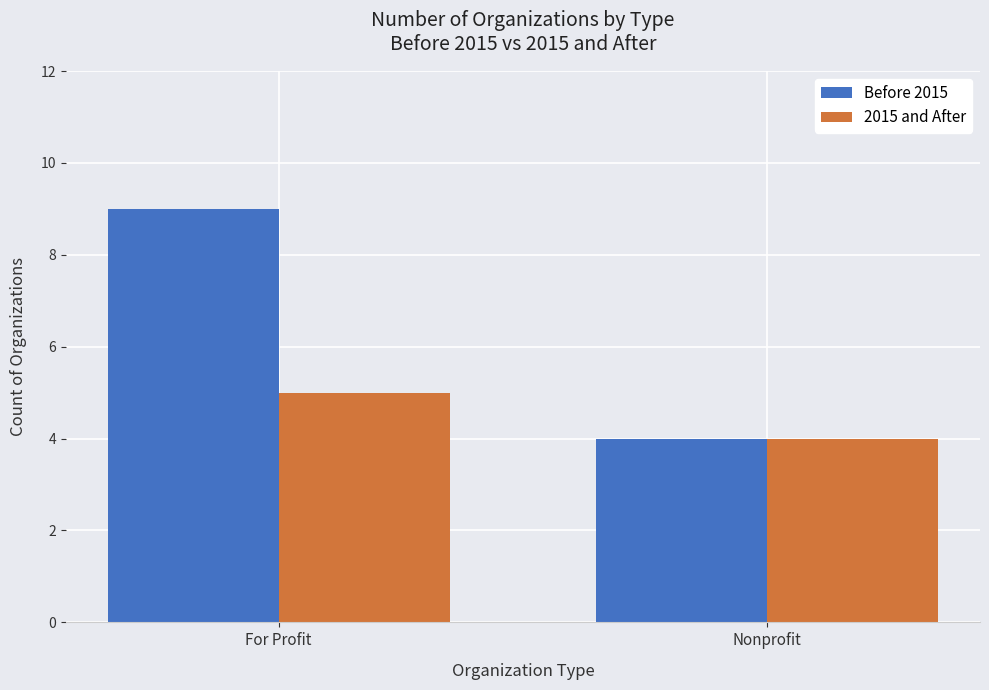

What is the smallest value displayed?

4